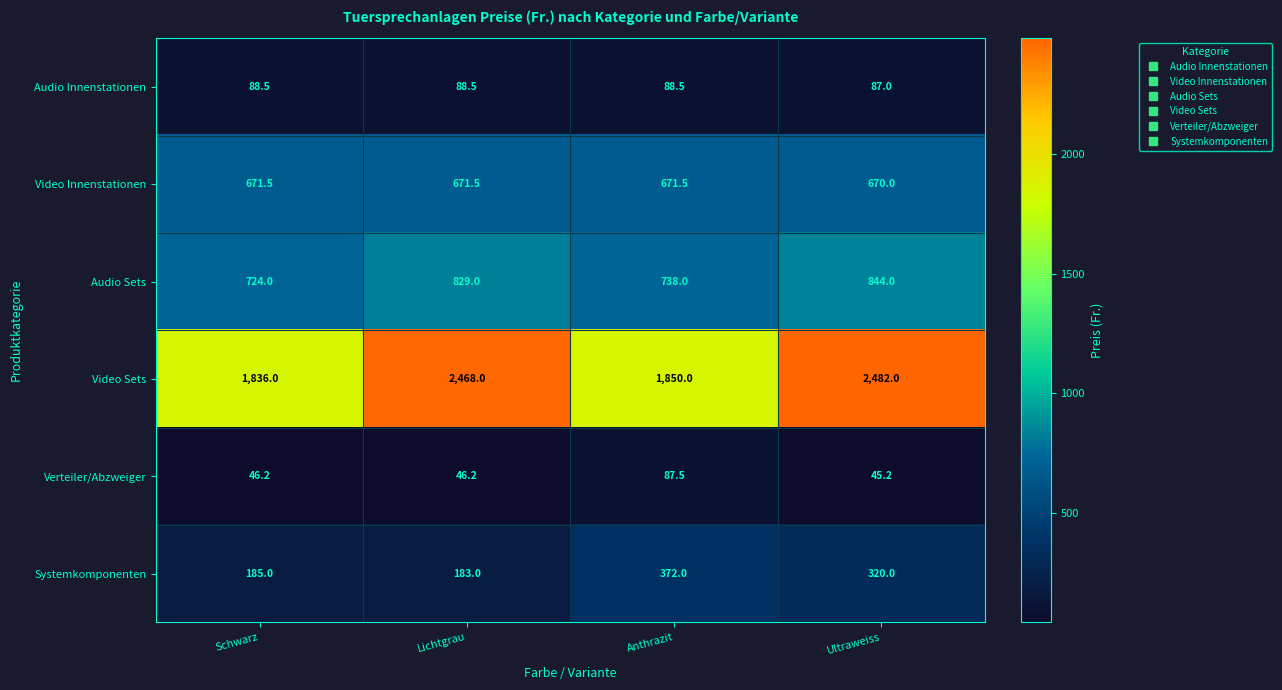

Reading right to left, extract all data points from this chart.

Audio Innenstationen: Ultraweiss=87.0	Anthrazit=88.5	Lichtgrau=88.5	Schwarz=88.5
Video Innenstationen: Ultraweiss=670.0	Anthrazit=671.5	Lichtgrau=671.5	Schwarz=671.5
Audio Sets: Ultraweiss=844.0	Anthrazit=738.0	Lichtgrau=829.0	Schwarz=724.0
Video Sets: Ultraweiss=2482.0	Anthrazit=1850.0	Lichtgrau=2468.0	Schwarz=1836.0
Verteiler/Abzweiger: Ultraweiss=45.2	Anthrazit=87.5	Lichtgrau=46.2	Schwarz=46.2
Systemkomponenten: Ultraweiss=320.0	Anthrazit=372.0	Lichtgrau=183.0	Schwarz=185.0